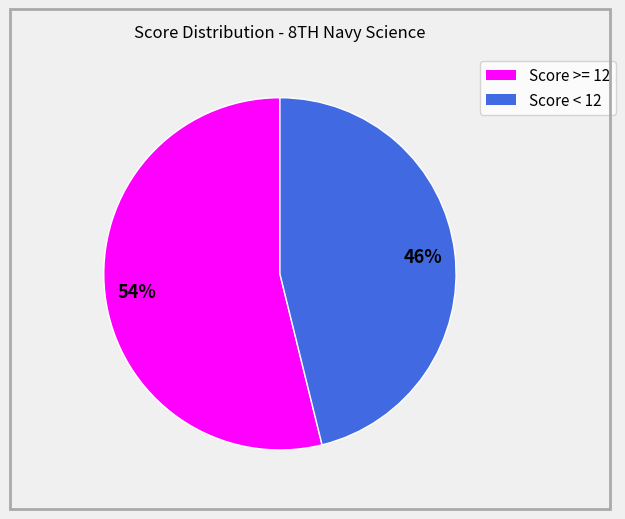

Count the number of slices in the pie.

2